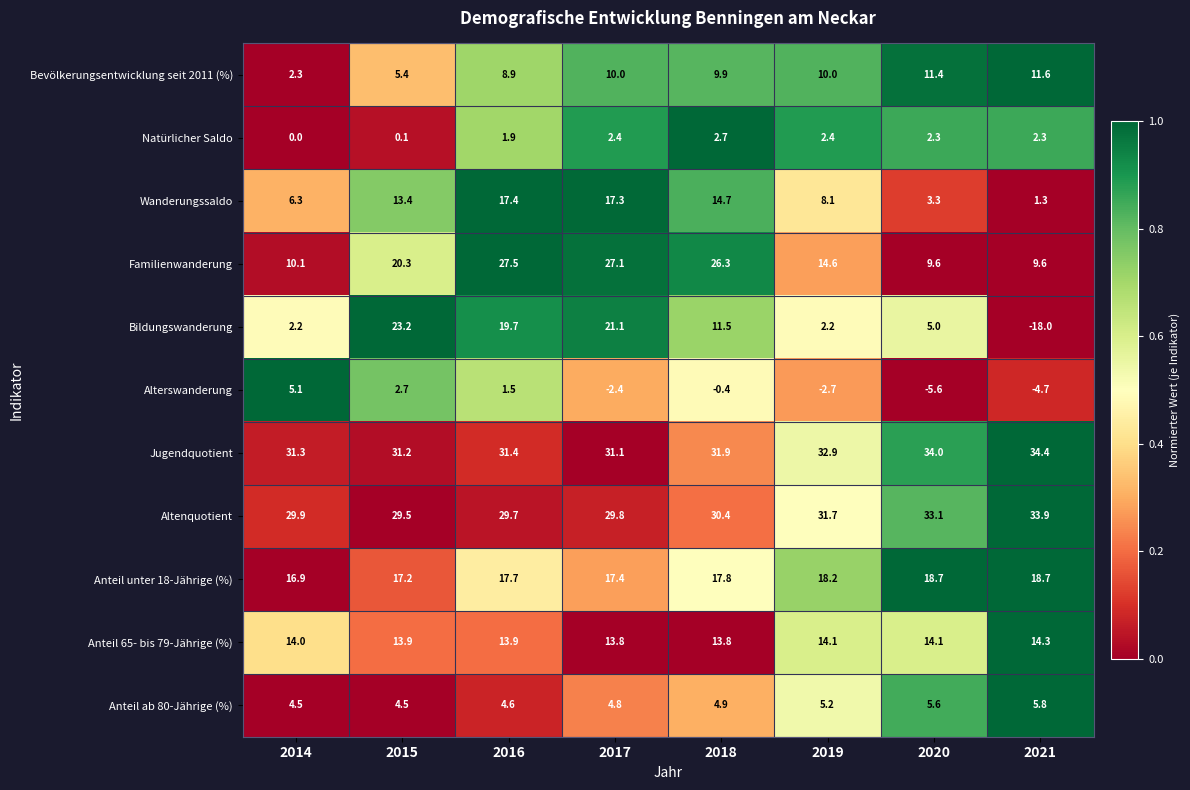

What is the spread (max minus min) of values at 2021?

52.4